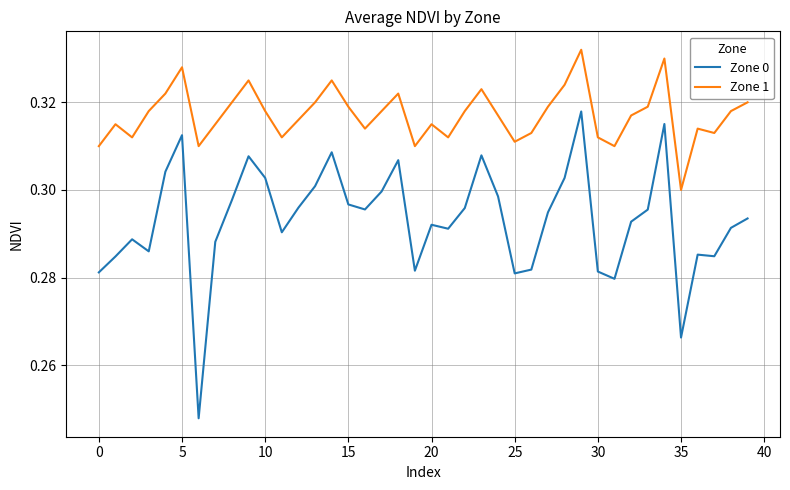

Rank the series by their maximum value, from highest to lowest.

Zone 1, Zone 0